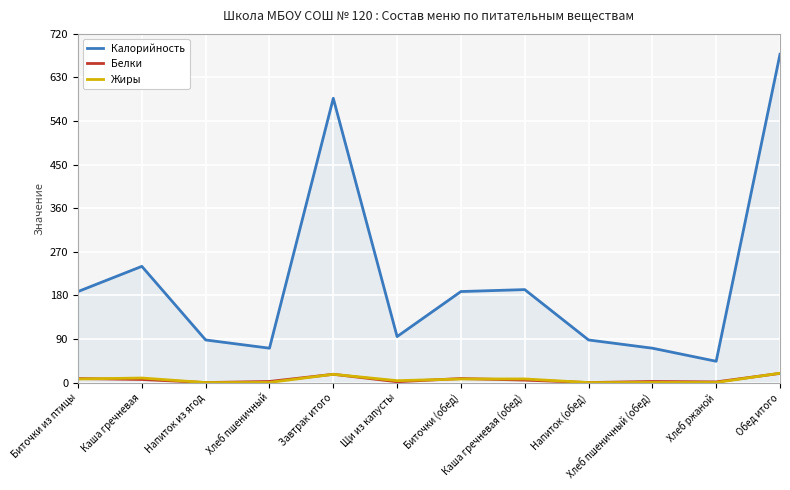

At which category is the sum across all series the highest?

Обед итого